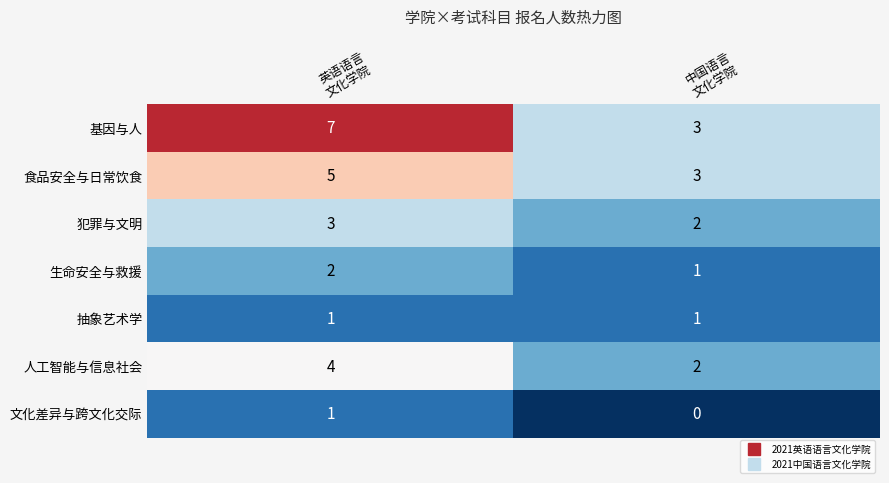

What is the sum of all 生命安全与救援 values?

3